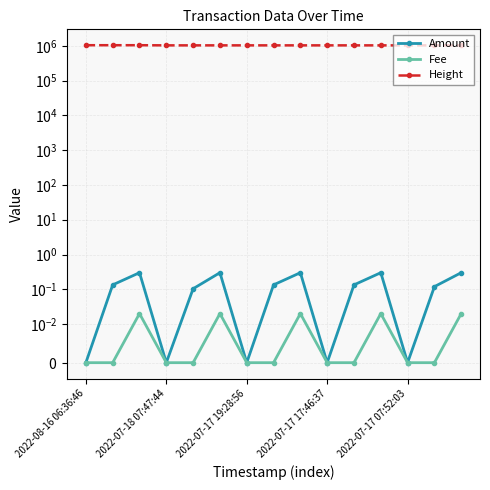

Which label corresponds to the largest value in the chart?

2022-08-16 06:36:46